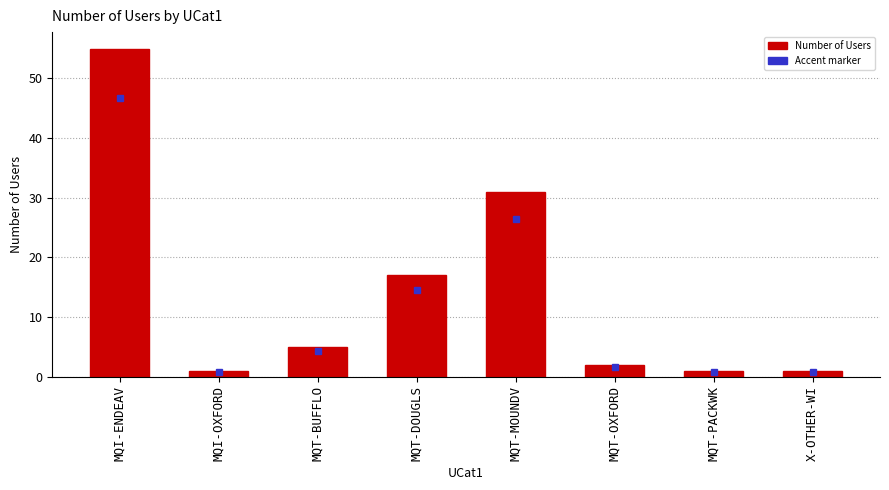

Reading left to right, transcribe all the data shown in this chart.

MQI-ENDEAV=55	MQI-OXFORD=1	MQT-BUFFLO=5	MQT-DOUGLS=17	MQT-MOUNDV=31	MQT-OXFORD=2	MQT-PACKWK=1	X-OTHER-WI=1